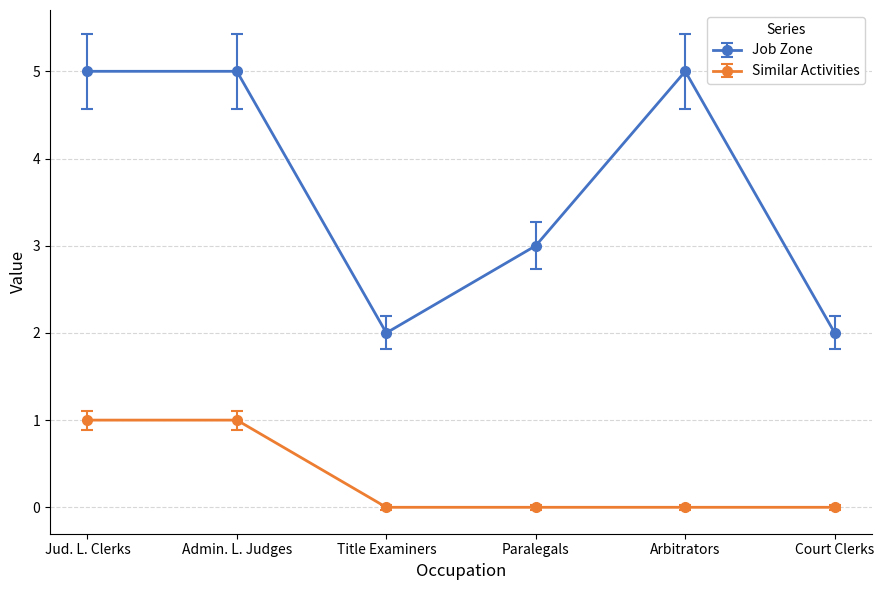

In Job Zone, how many points are lower than both neighbors (excluding endpoints)?

1